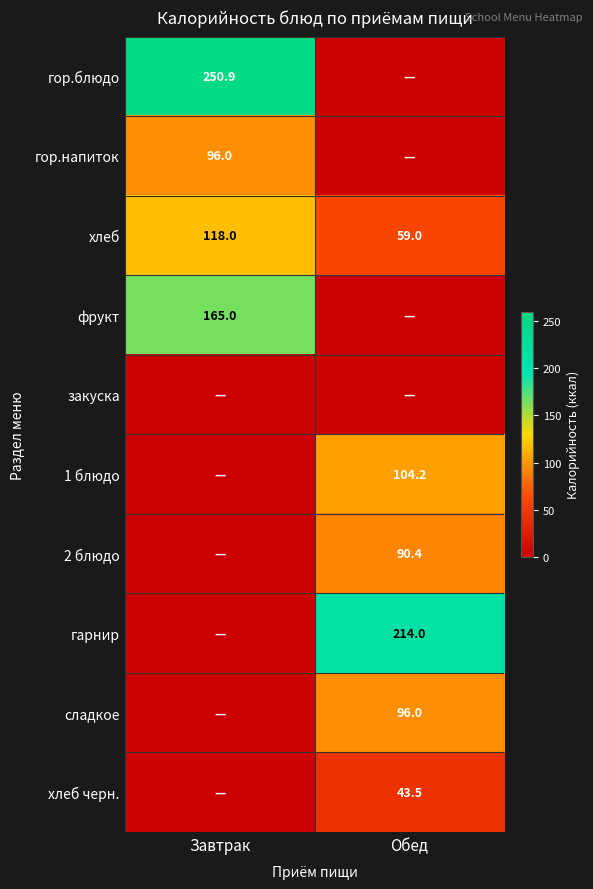

Is it true that гор.блюдо equals 250.9 at Завтрак?

True